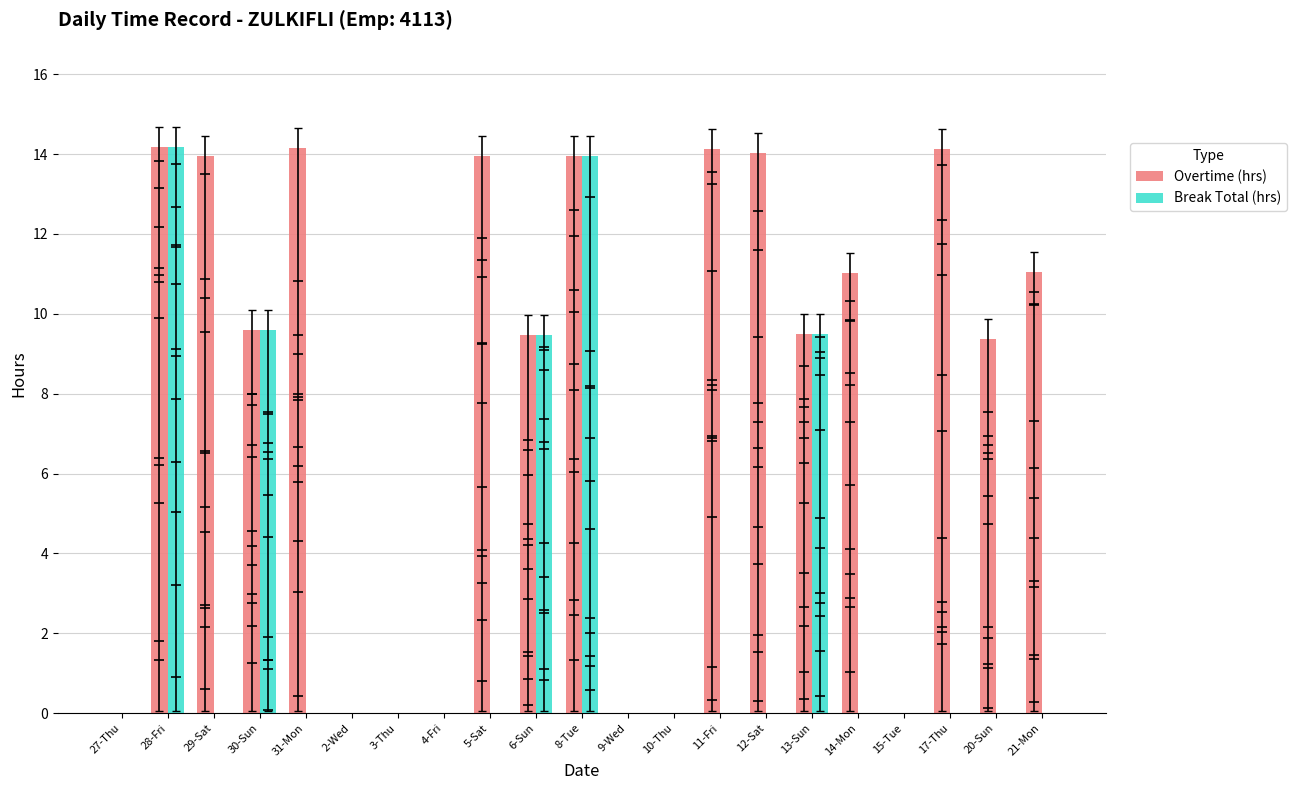

Which series has the largest Y range (max minus min)?

Overtime (hrs)